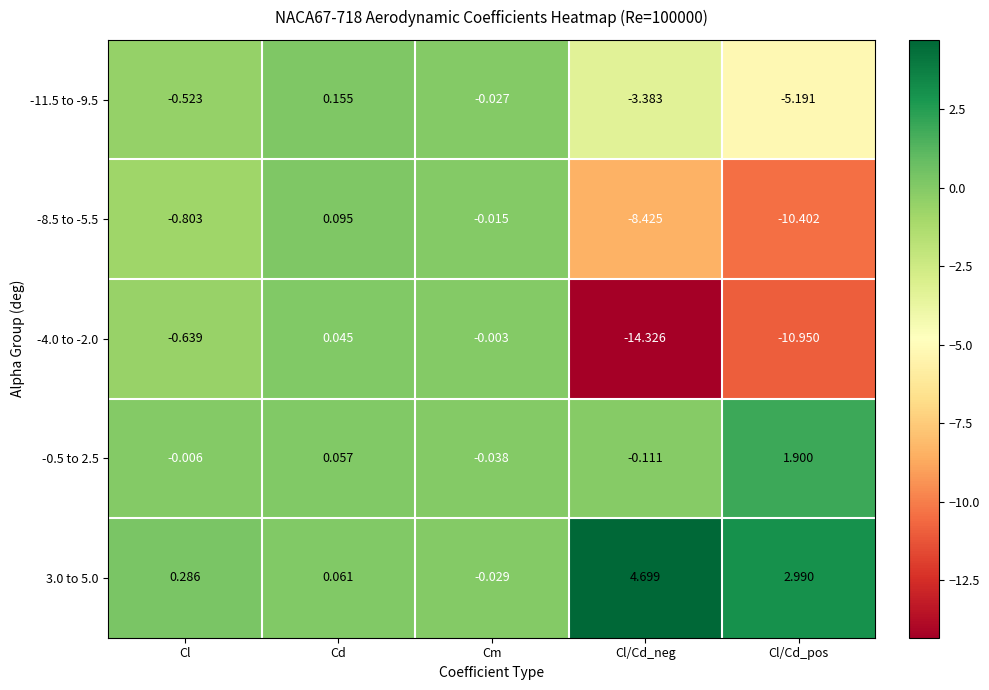

At which label is -4.0 to -2.0 closest to -7?

Cl/Cd_pos